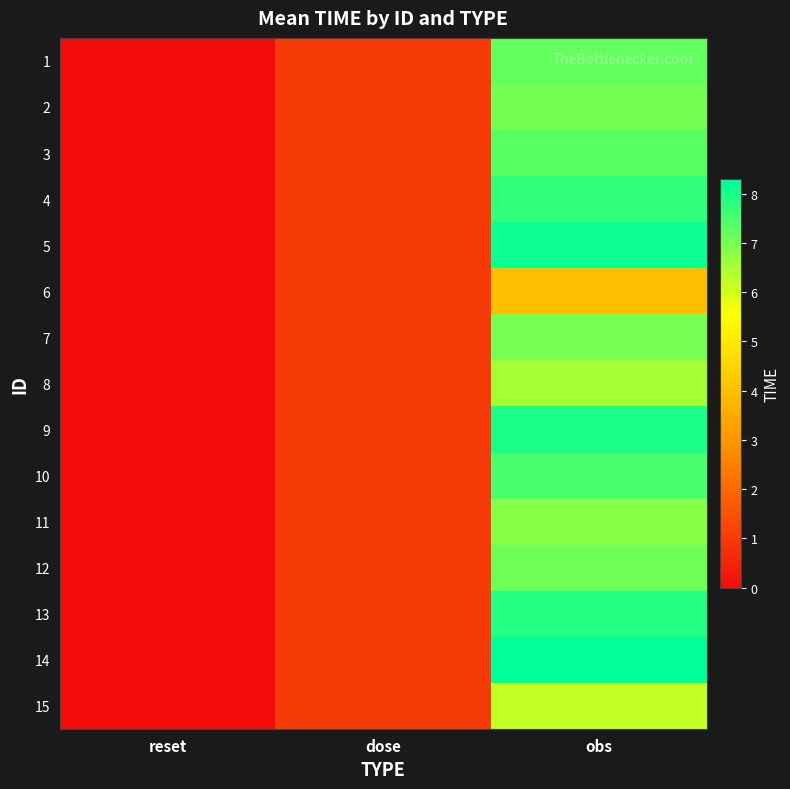

What is the greatest value displayed?

8.3